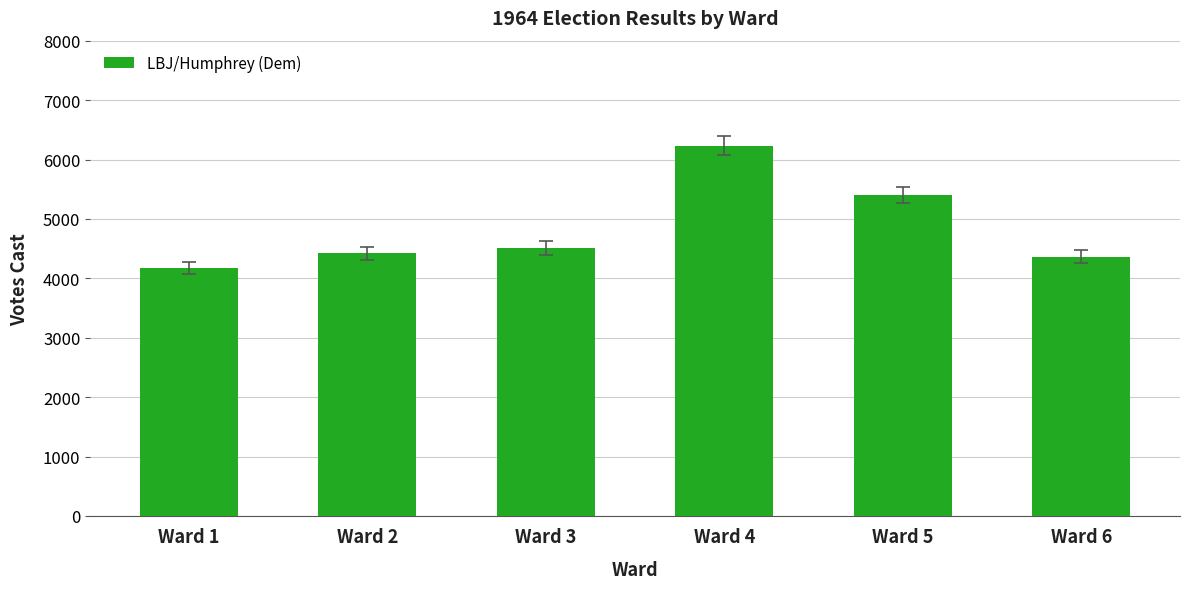

Reading right to left, list all the values displayed in this chart.

Ward 6=4361	Ward 5=5405	Ward 4=6234	Ward 3=4508	Ward 2=4419	Ward 1=4176